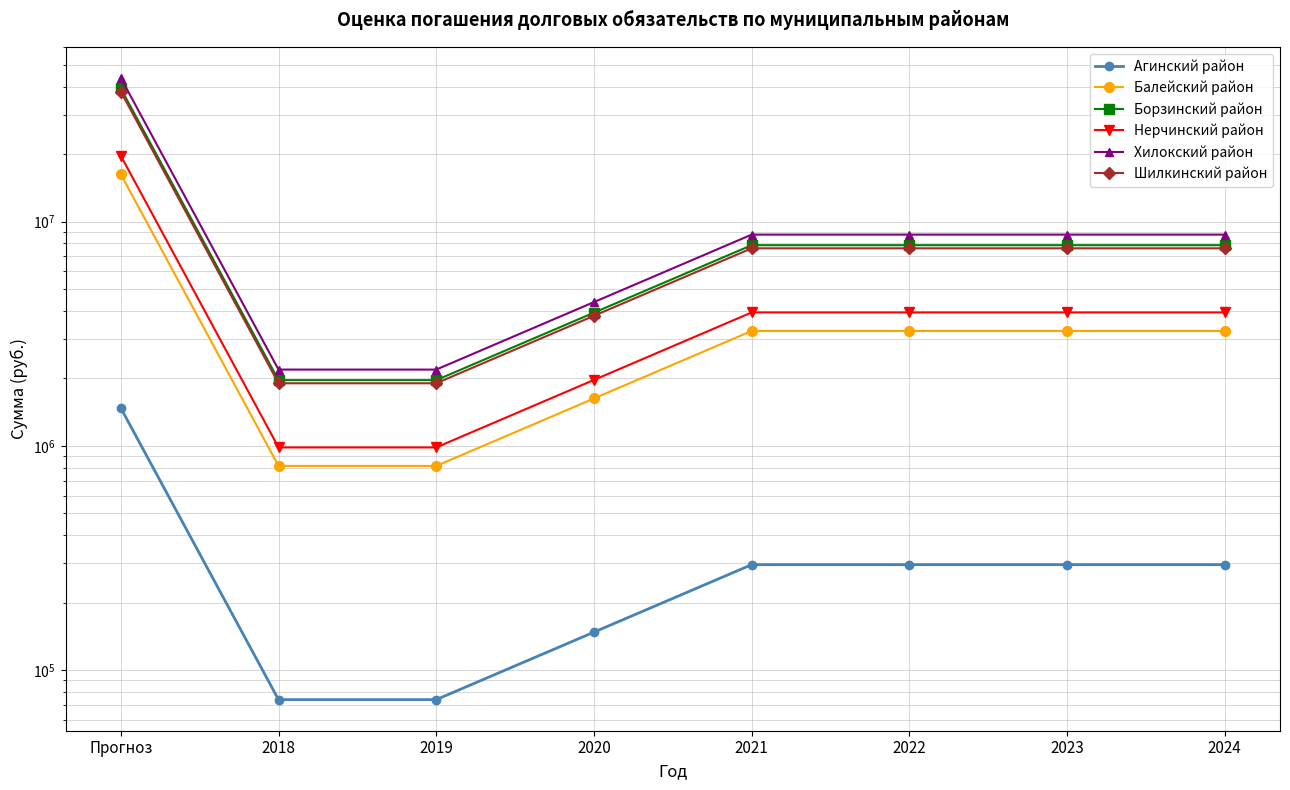

True or false: Хилокский район and Агинский район cross at least once.

False